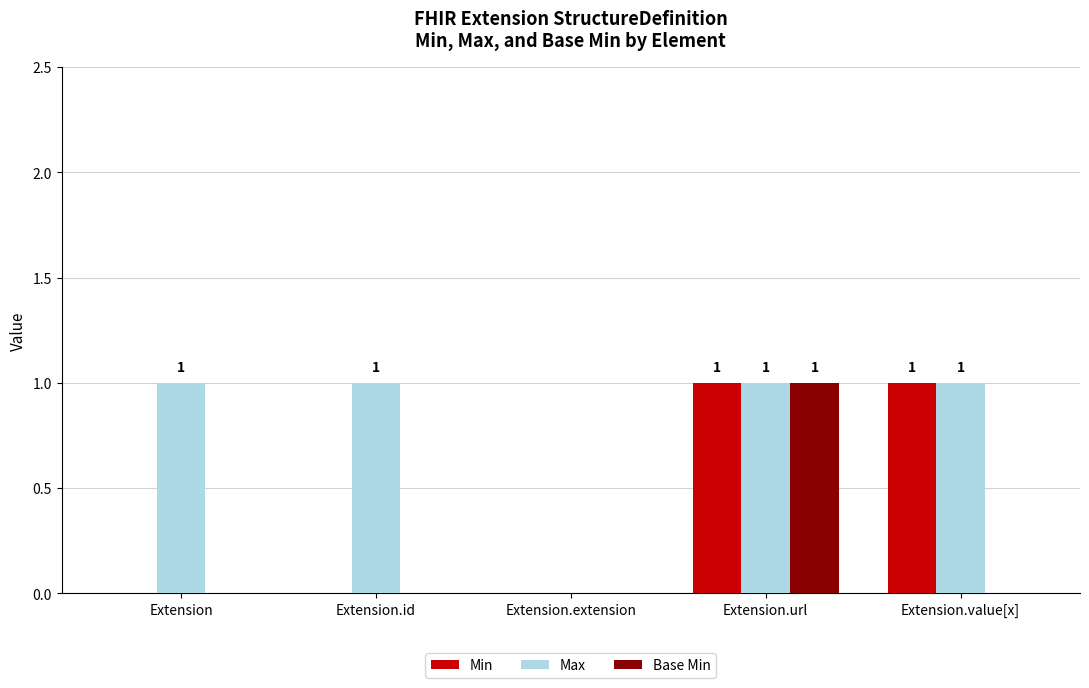

What is the sum of all Max values?

4